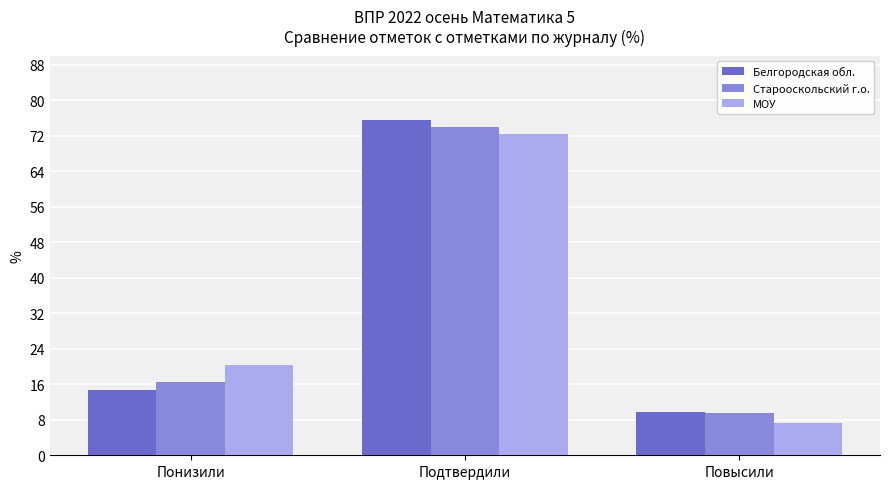

How many distinct data groups are displayed?

3